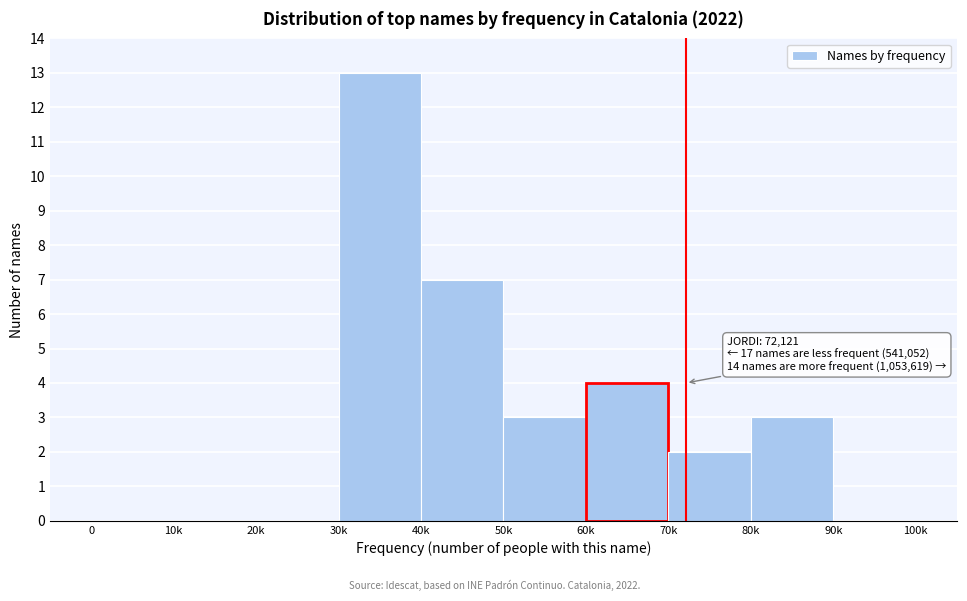

Reading right to left, what are all the values shown in this chart?

90k=0	80k=3	70k=2	60k=4	50k=3	40k=7	30k=13	20k=0	10k=0	0=0